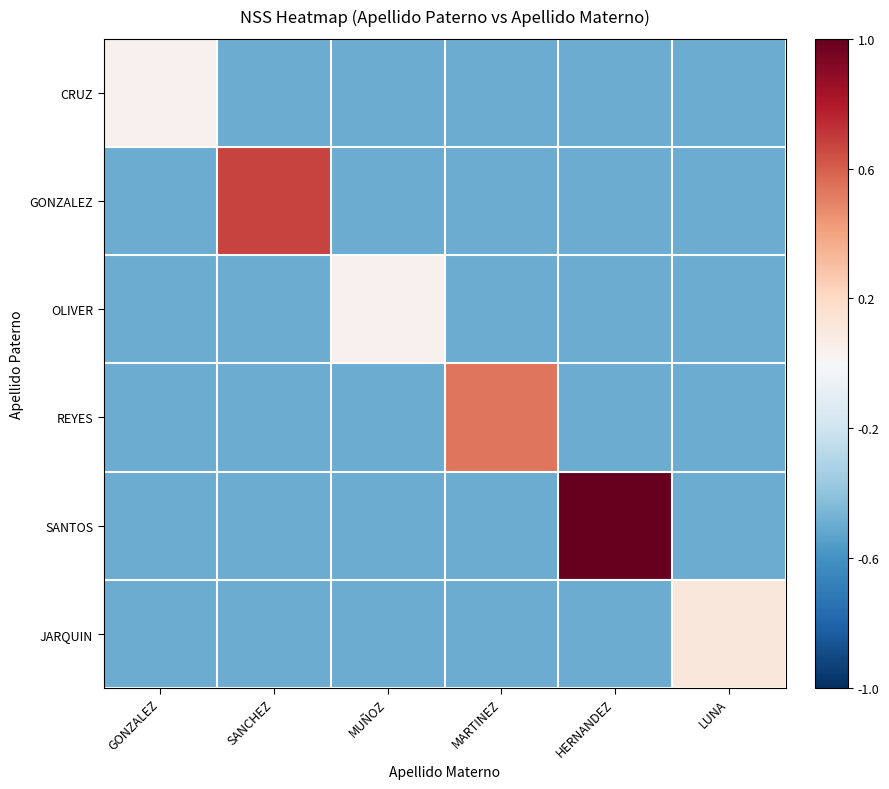

Reading left to right, transcribe all the data shown in this chart.

CRUZ: GONZALEZ=0.0	SANCHEZ=-0.5	MUÑOZ=-0.5	MARTINEZ=-0.5	HERNANDEZ=-0.5	LUNA=-0.5
GONZALEZ: GONZALEZ=-0.5	SANCHEZ=0.7	MUÑOZ=-0.5	MARTINEZ=-0.5	HERNANDEZ=-0.5	LUNA=-0.5
OLIVER: GONZALEZ=-0.5	SANCHEZ=-0.5	MUÑOZ=0.0	MARTINEZ=-0.5	HERNANDEZ=-0.5	LUNA=-0.5
REYES: GONZALEZ=-0.5	SANCHEZ=-0.5	MUÑOZ=-0.5	MARTINEZ=0.5	HERNANDEZ=-0.5	LUNA=-0.5
SANTOS: GONZALEZ=-0.5	SANCHEZ=-0.5	MUÑOZ=-0.5	MARTINEZ=-0.5	HERNANDEZ=1.0	LUNA=-0.5
JARQUIN: GONZALEZ=-0.5	SANCHEZ=-0.5	MUÑOZ=-0.5	MARTINEZ=-0.5	HERNANDEZ=-0.5	LUNA=0.1